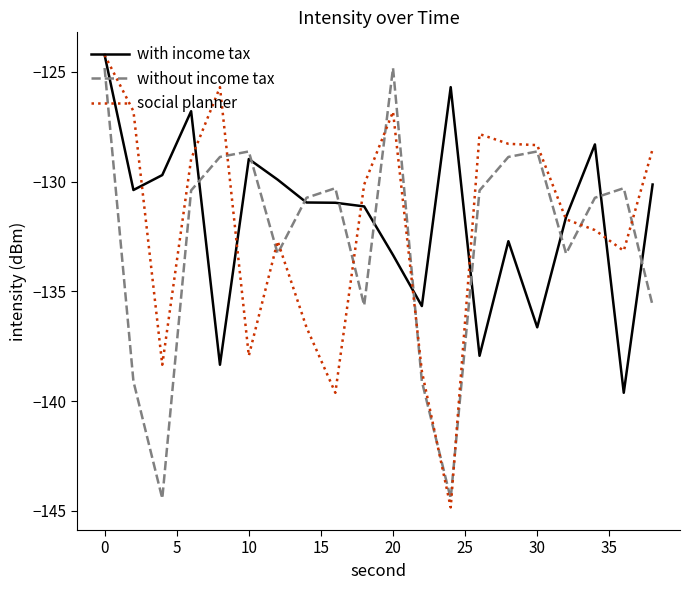

True or false: social planner and without income tax intersect in this chart.

True